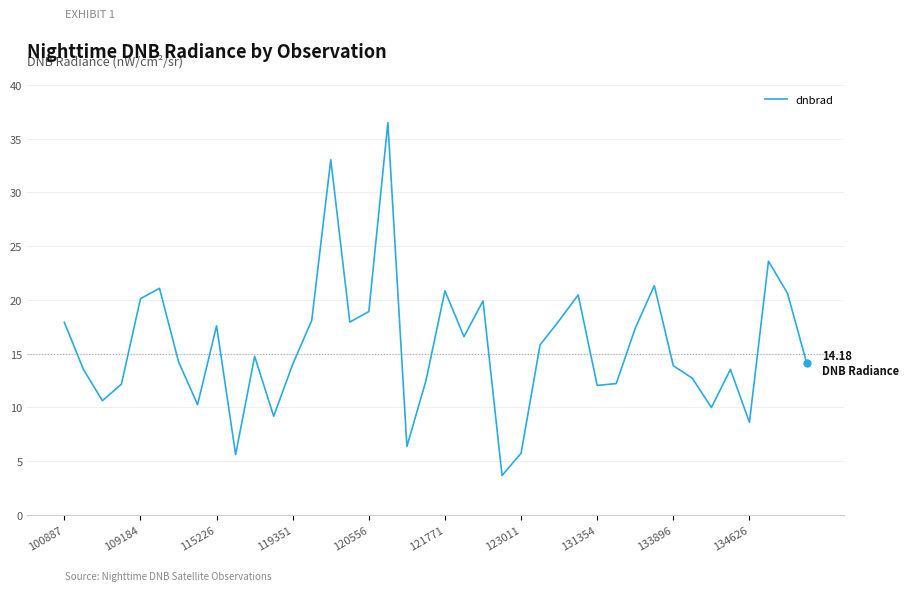

Count the number of categories in the chart.

40